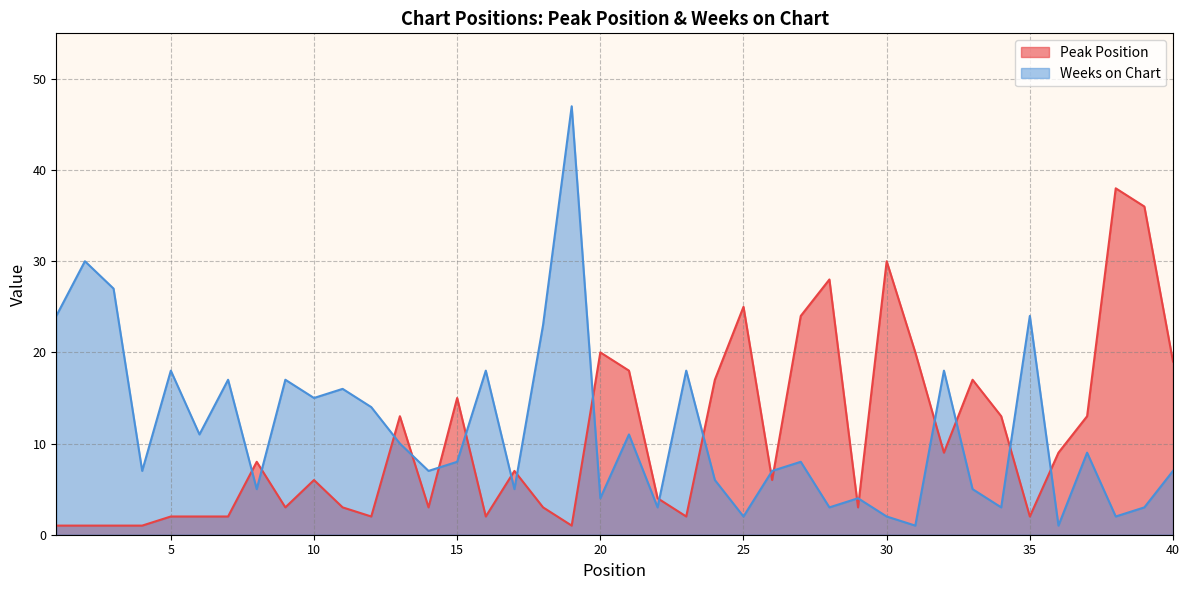

At which category is the sum across all series the highest?

19